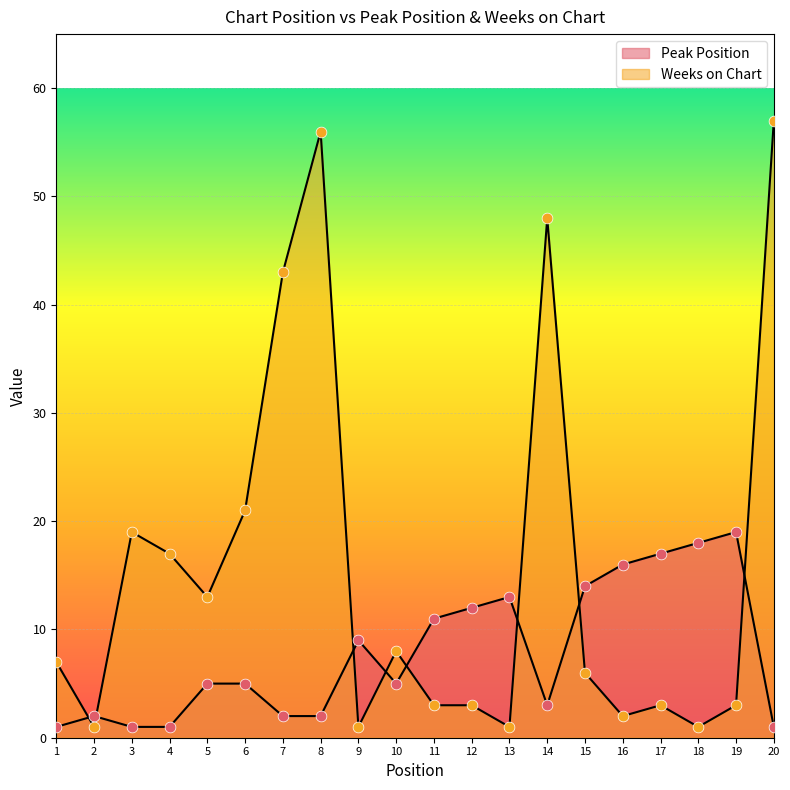

Is the value of Weeks on Chart at 13 greater than the value of Peak Position at 18?

No